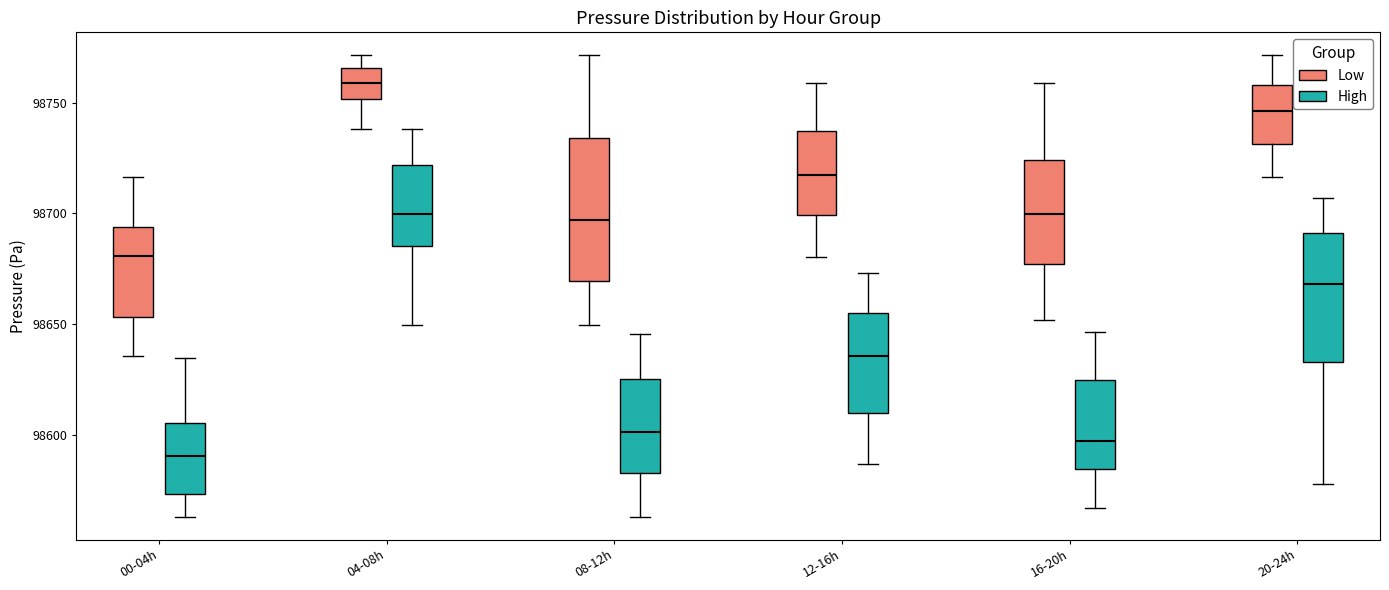

Which box's median line is the highest?

04-08h (Low)